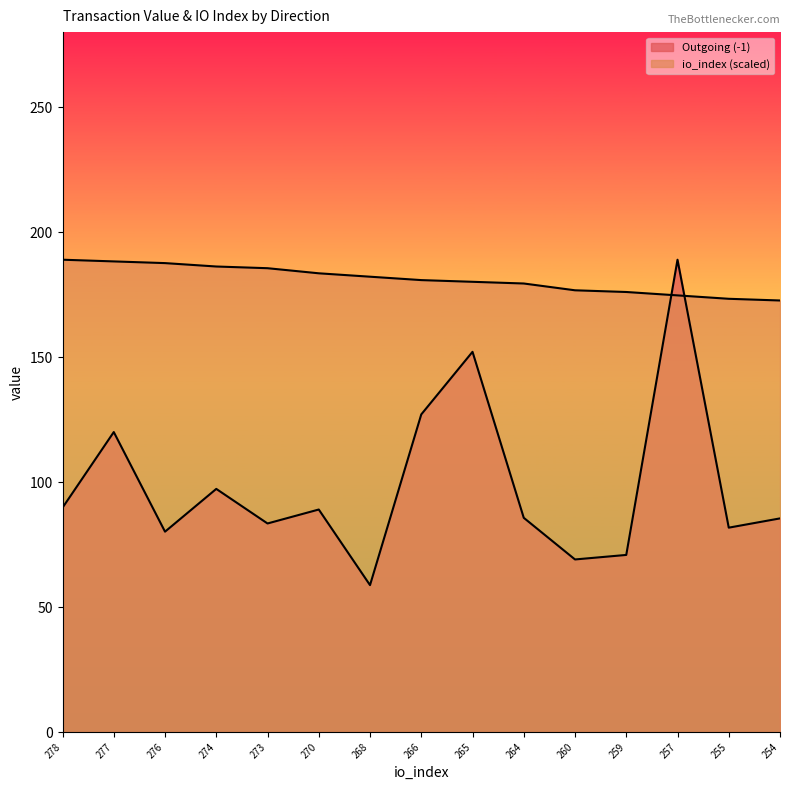

True or false: io_index and Outgoing (-1) intersect in this chart.

True